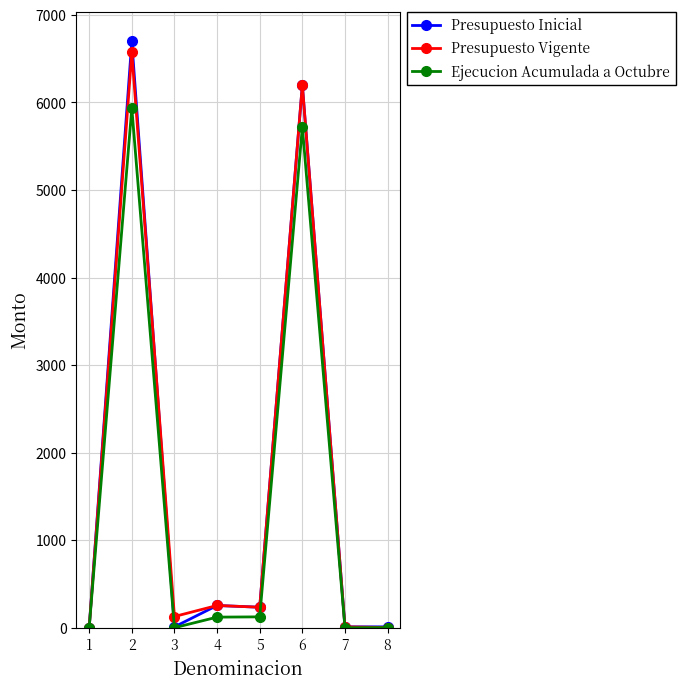

Between 2 and 5, which series saw the biggest shift?

Presupuesto Inicial